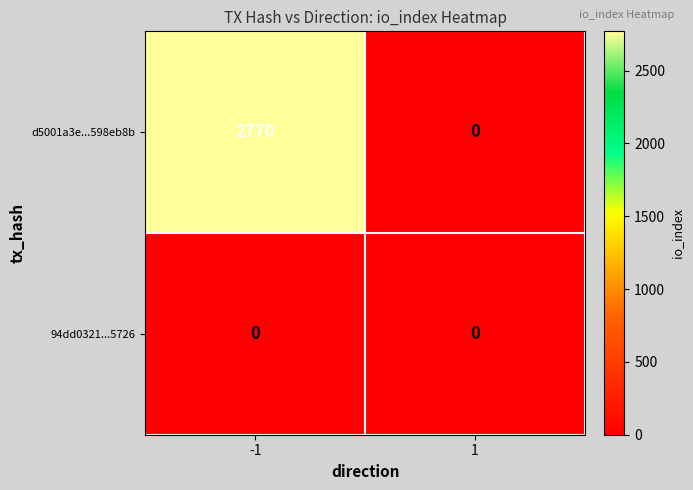

True or false: d5001a3e...598eb8b has a value of 1278 at -1.

False